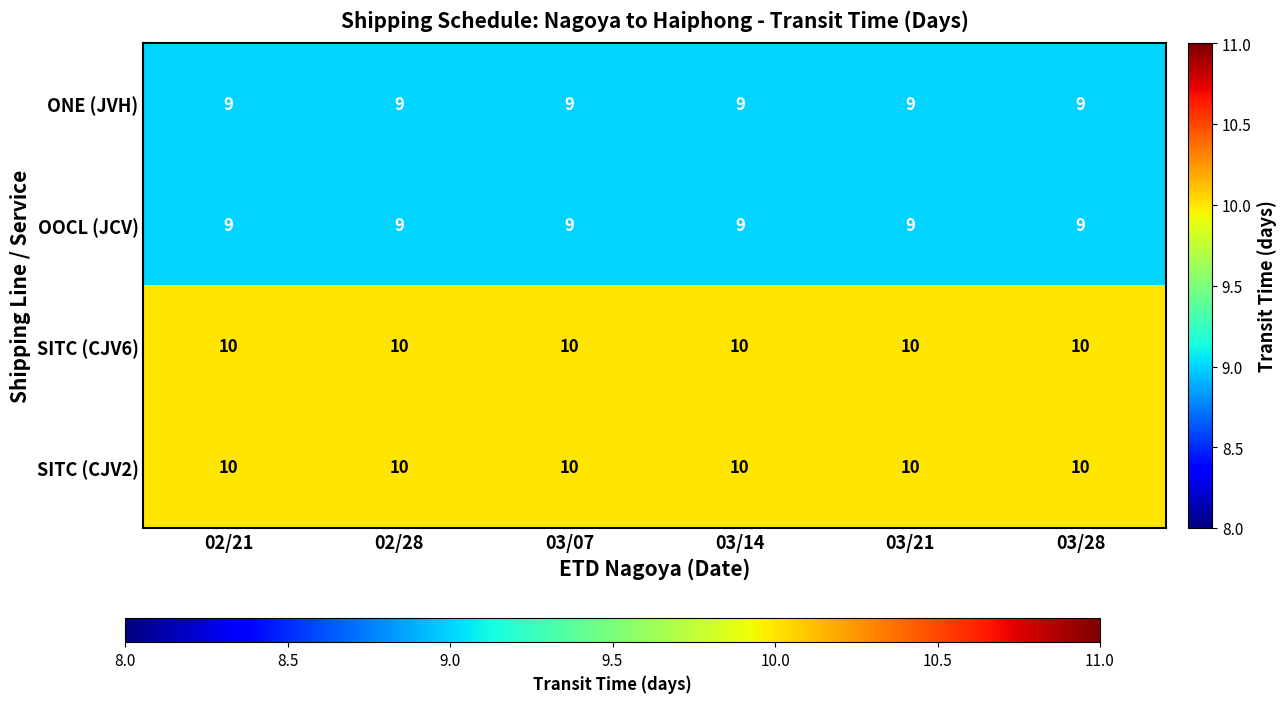

Count the number of data series in this chart.

4